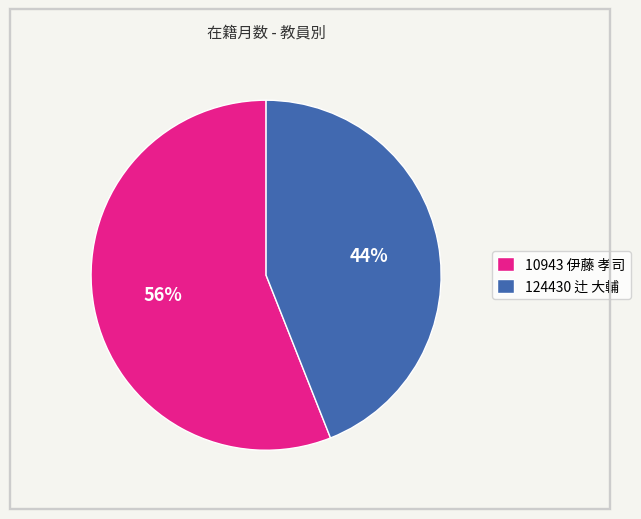

Between 124430 辻 大輔 and 10943 伊藤 孝司, which is larger?

10943 伊藤 孝司